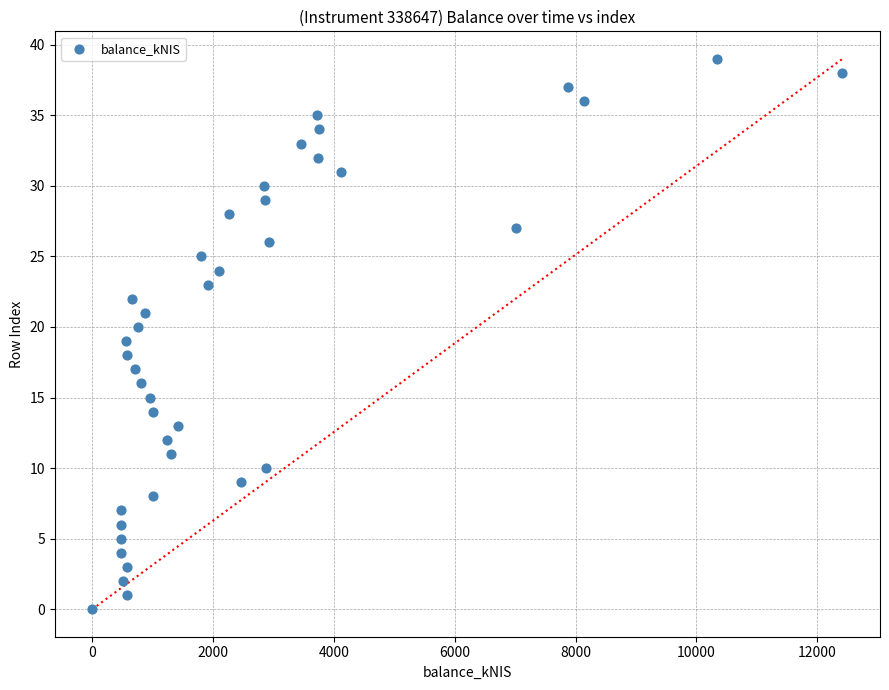

What is the range of Y values (max minus min)?

39